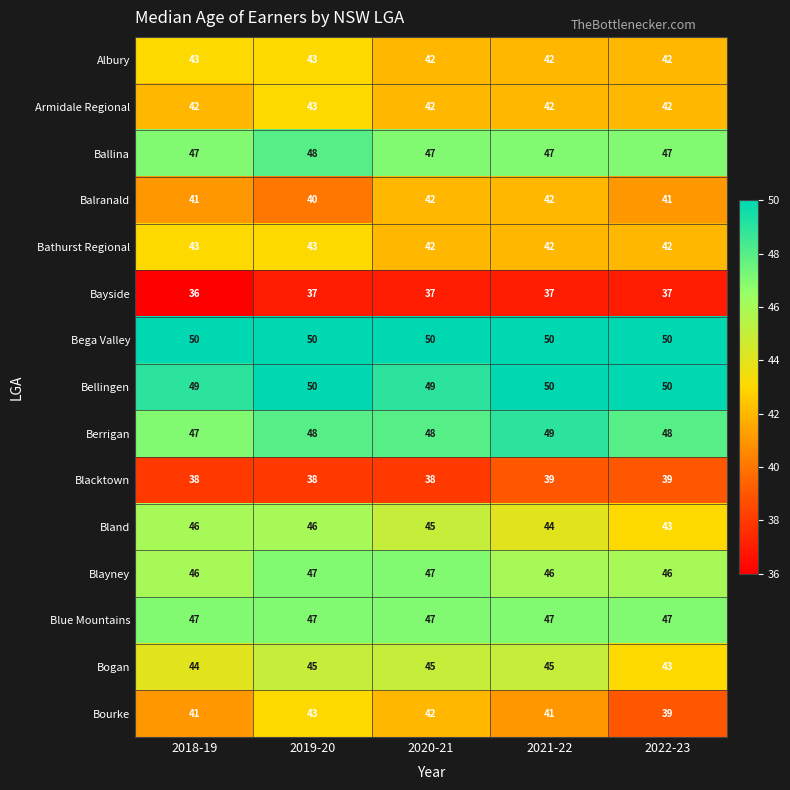

What is the average value of the Blue Mountains series?

47